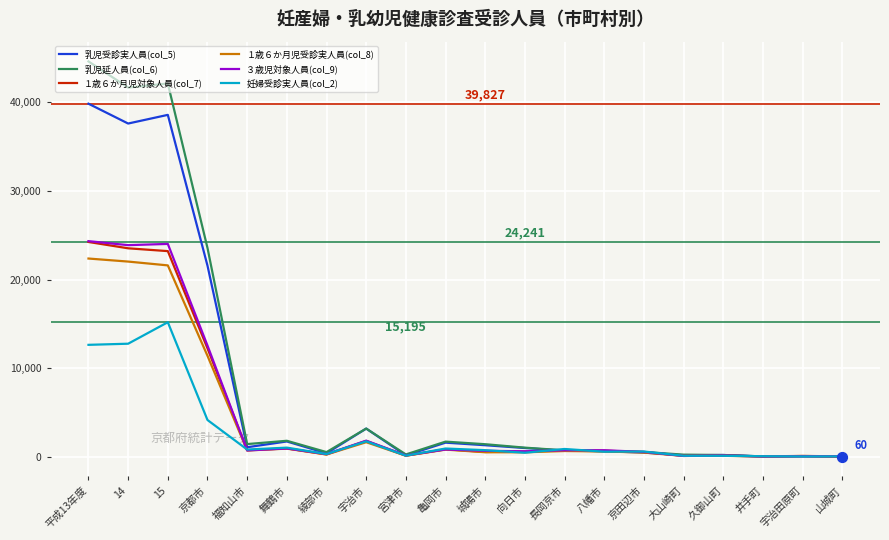

Which series has the largest range (max minus min)?

乳児延人員(col_6)